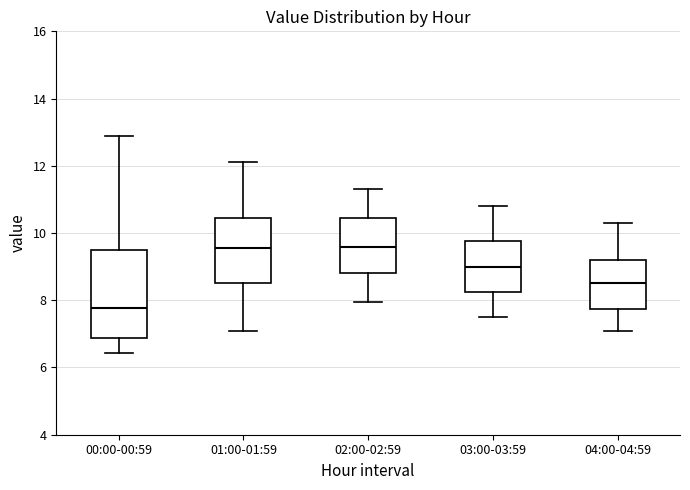

Reading left to right, read every box against the y-axis: the position of its median line, the range the box covers, and the ends of its whiskers. The values are not printed on the chart, so give them approximately, as read against the axis.

00:00-00:59: median 7.8, box 6.8 to 9.4, whiskers 6.4 to 12.8
01:00-01:59: median 9.6, box 8.6 to 10.4, whiskers 7.0 to 12.2
02:00-02:59: median 9.6, box 8.8 to 10.4, whiskers 8.0 to 11.4
03:00-03:59: median 9.0, box 8.2 to 9.8, whiskers 7.6 to 10.8
04:00-04:59: median 8.6, box 7.8 to 9.2, whiskers 7.2 to 10.4